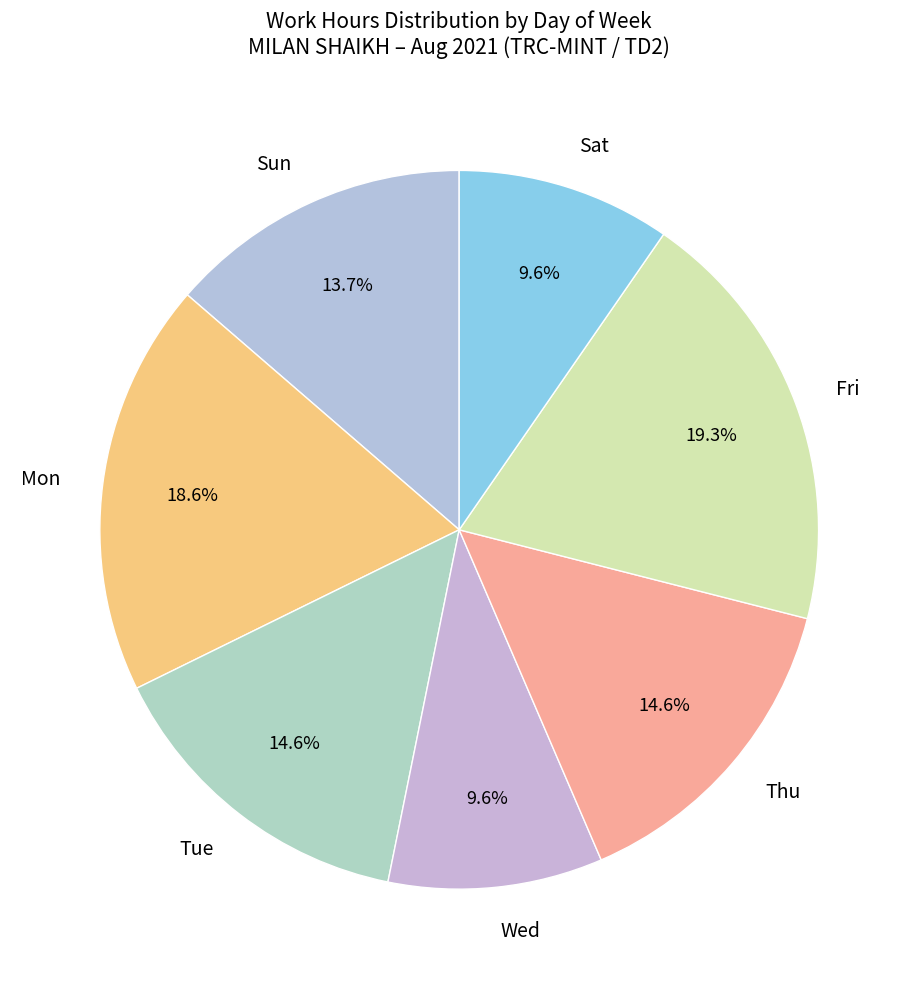

Is there any slice that represents more than half of the pie?

No